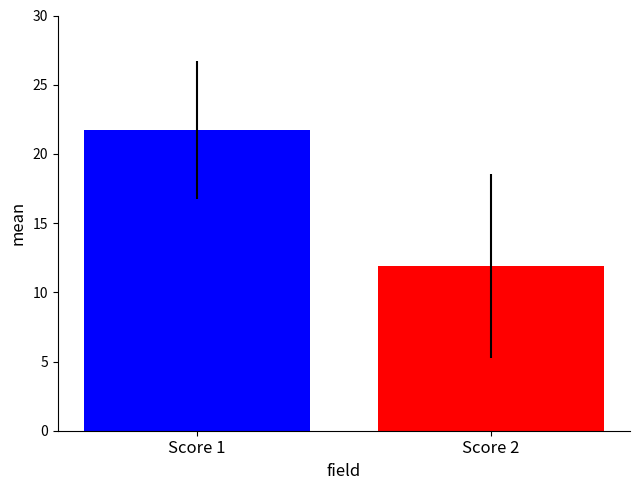

What is the greatest value displayed?

21.8